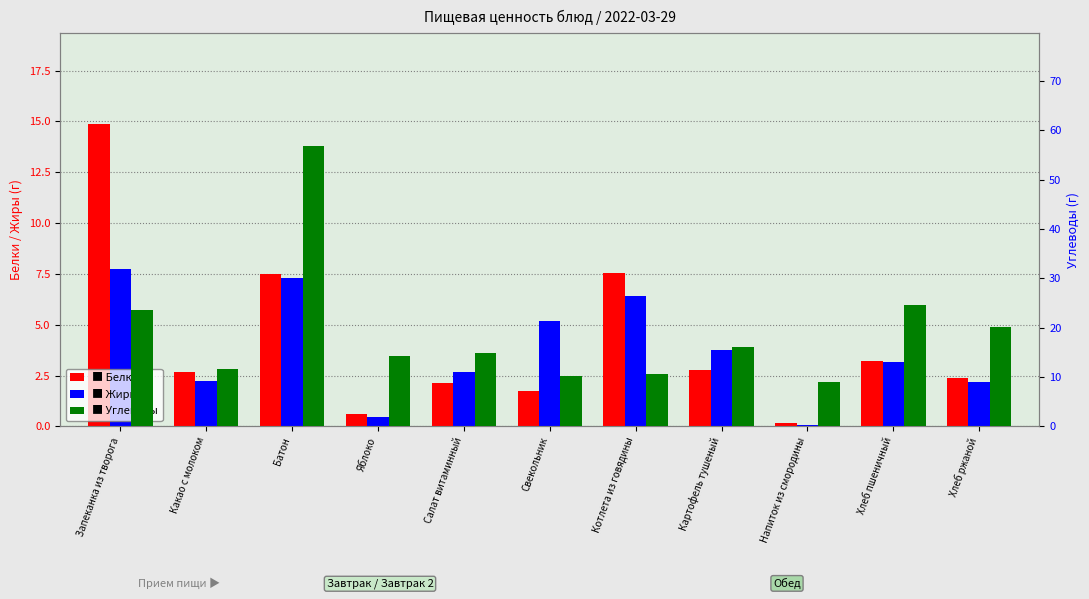

Which category has the lowest value in the Углеводы series?

Напиток из смородины